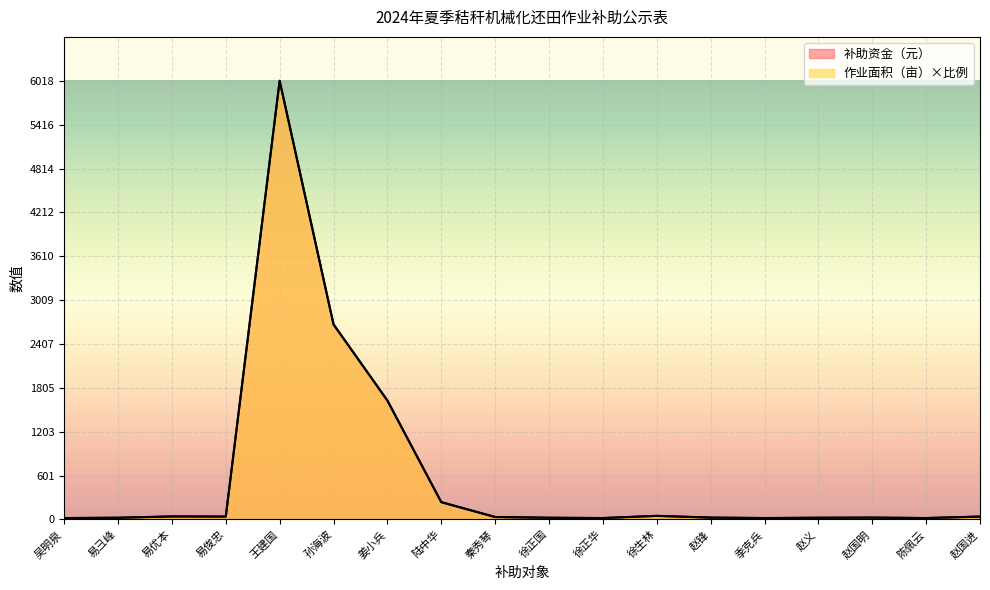

Between 易彐峰 and 徐正国, which series saw the biggest shift?

作业面积（亩）